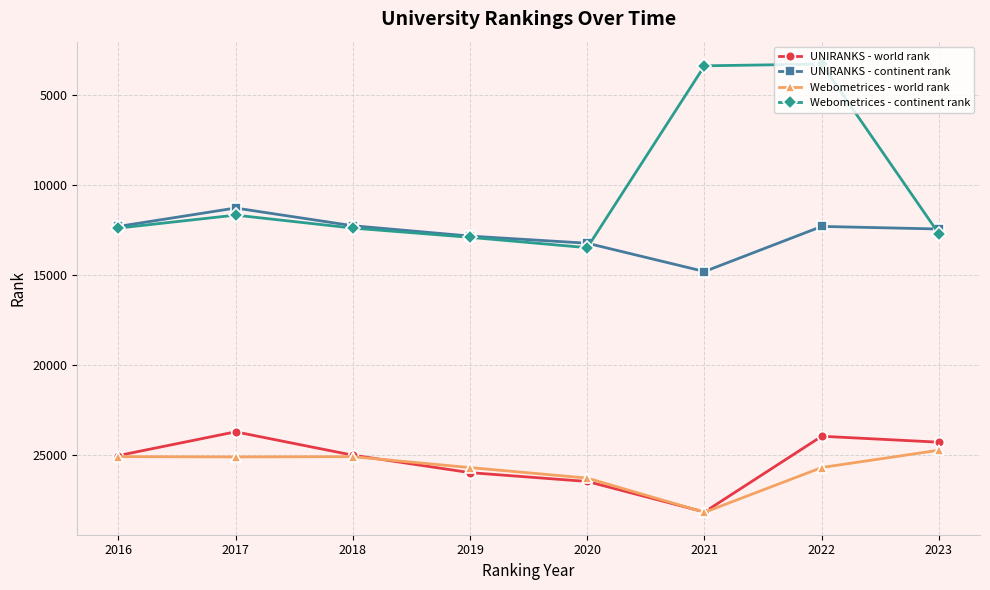

True or false: UNIRANKS - continent rank and Webometrices - world rank intersect in this chart.

False